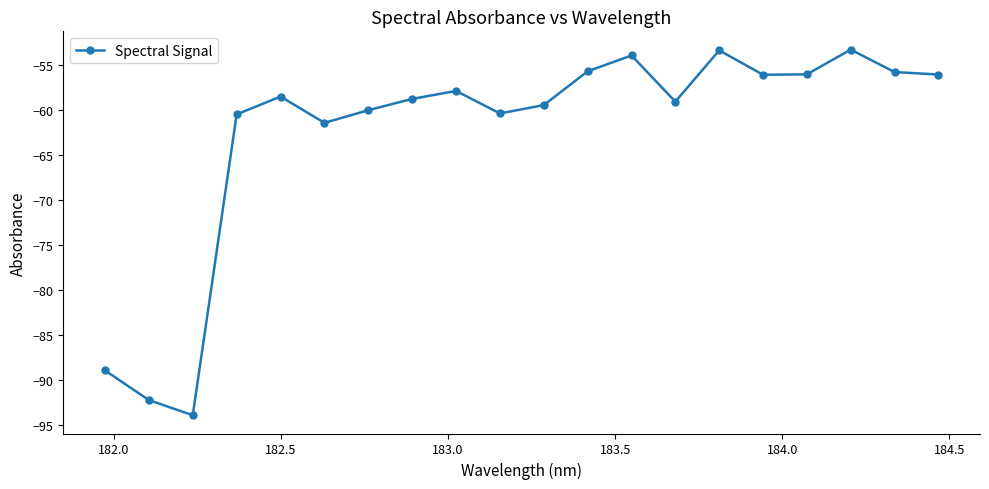

What is the value of the 19th point from the left?

-55.8